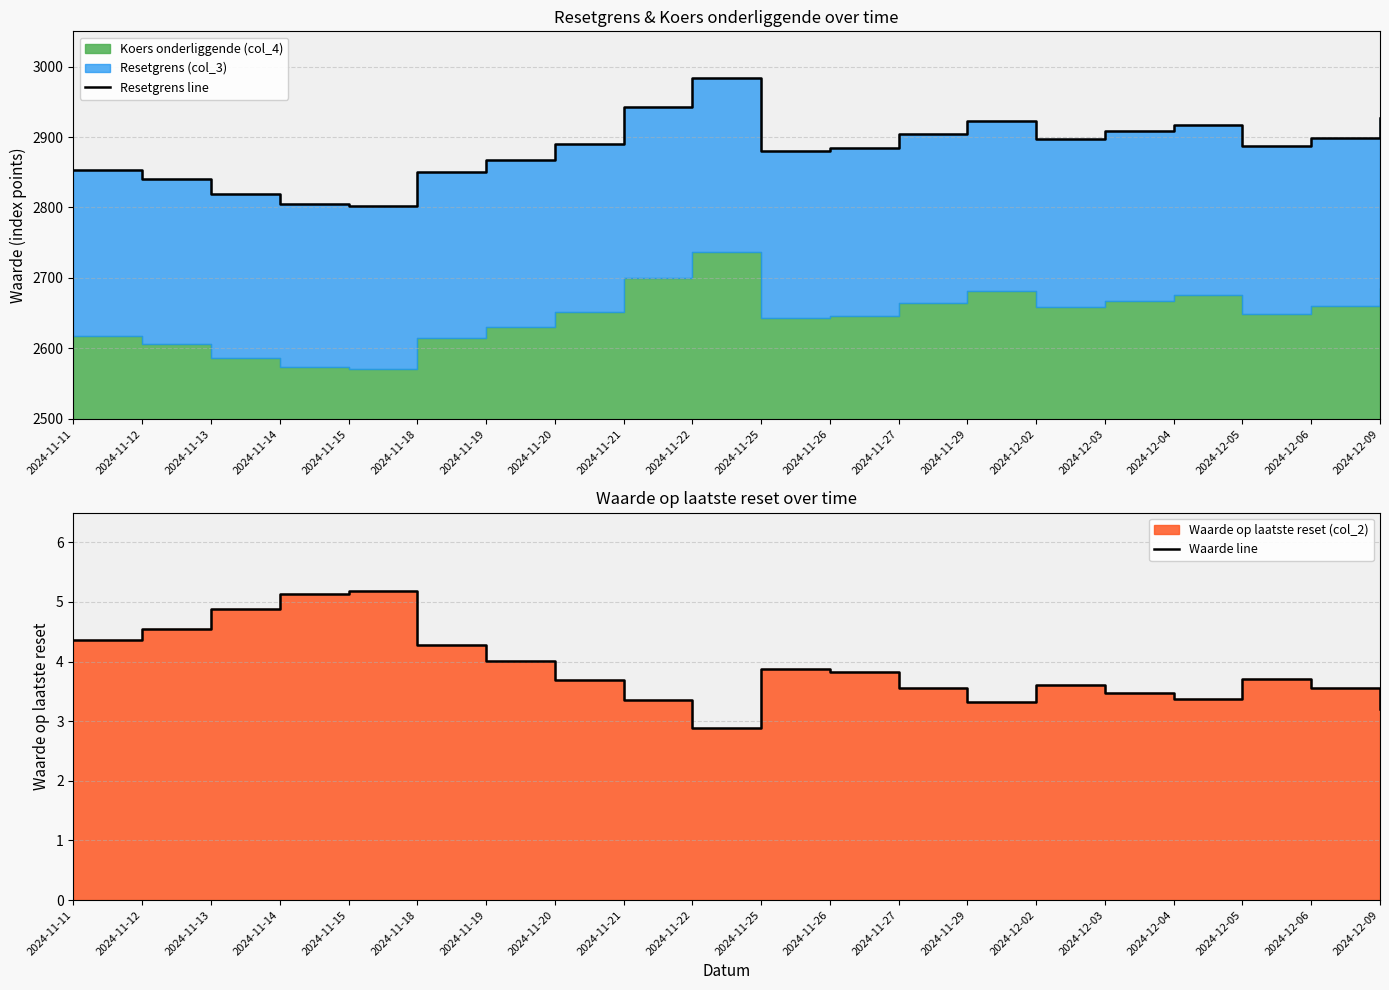

In Waarde line, how many points are higher than both neighbors (excluding endpoints)?

4